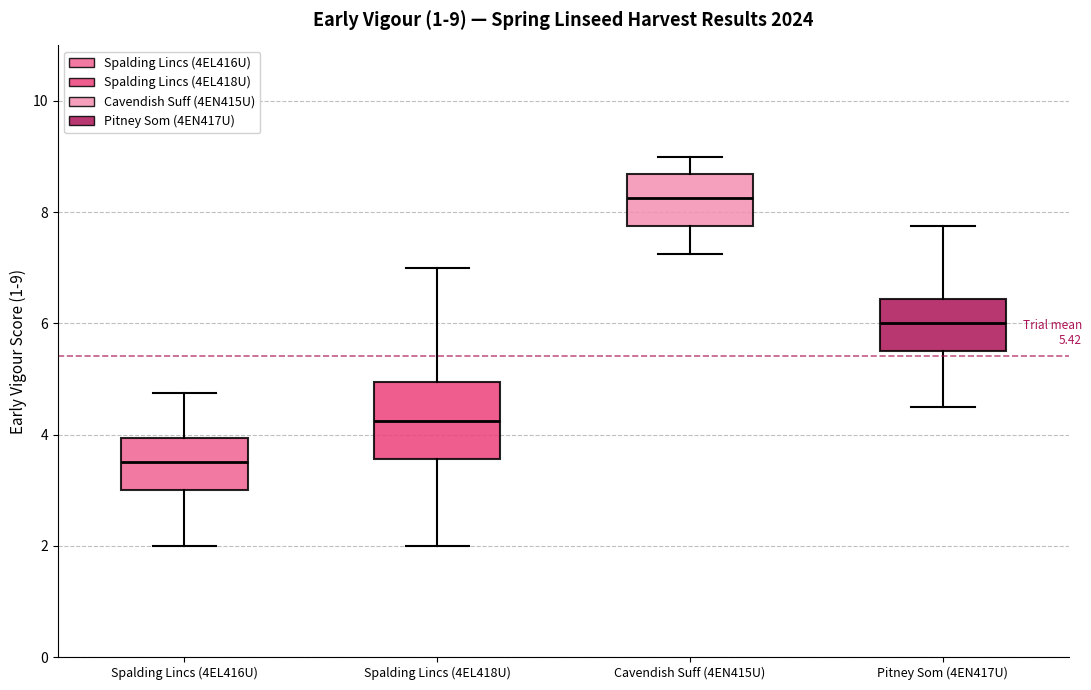

Which box is the tallest, from its lower edge to its upper edge?

Spalding Lincs (4EL418U)